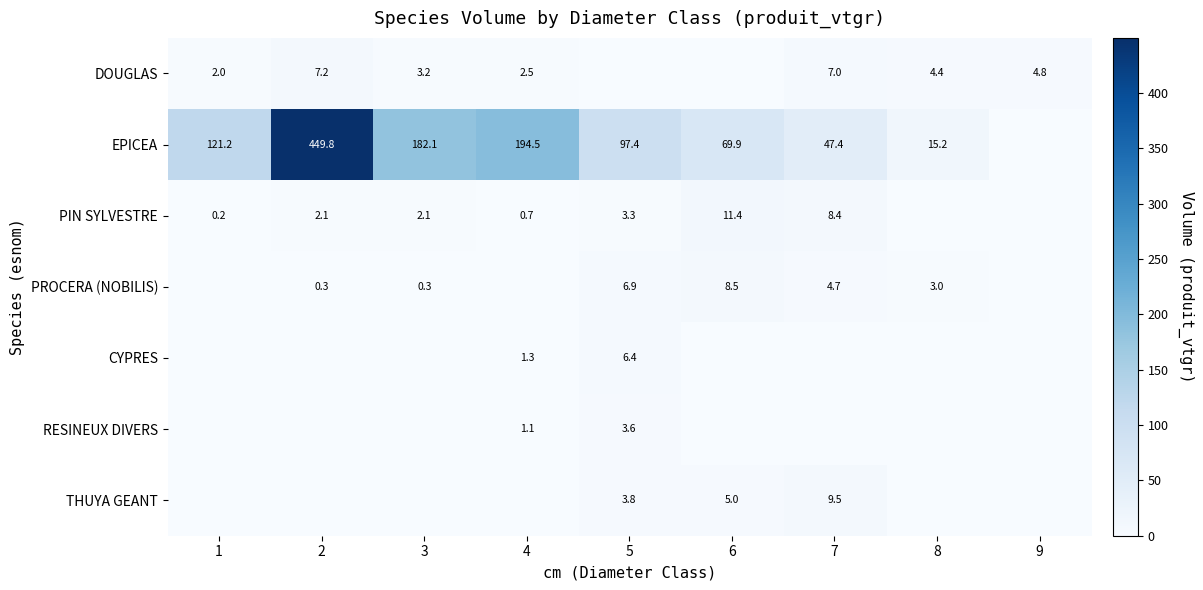

How many data points in EPICEA are less than 97?

4